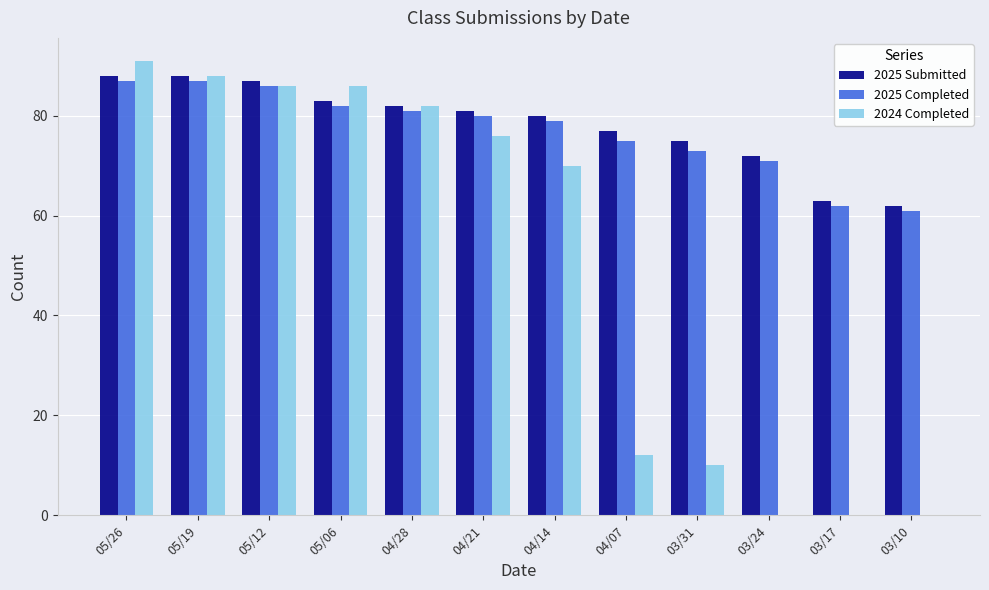

The value of 2024 Completed at 05/26 is 91. True or false?

True